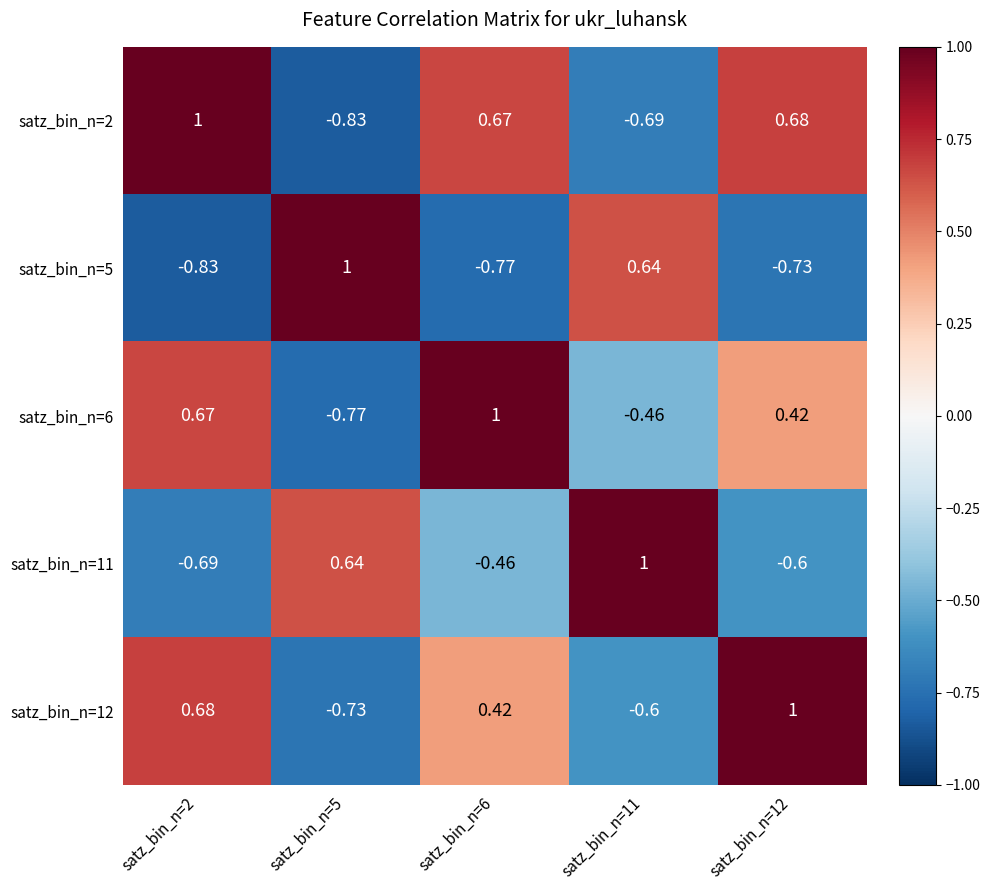

Is the value of satz_bin_n=6 at satz_bin_n=5 greater than the value of satz_bin_n=12 at satz_bin_n=12?

No